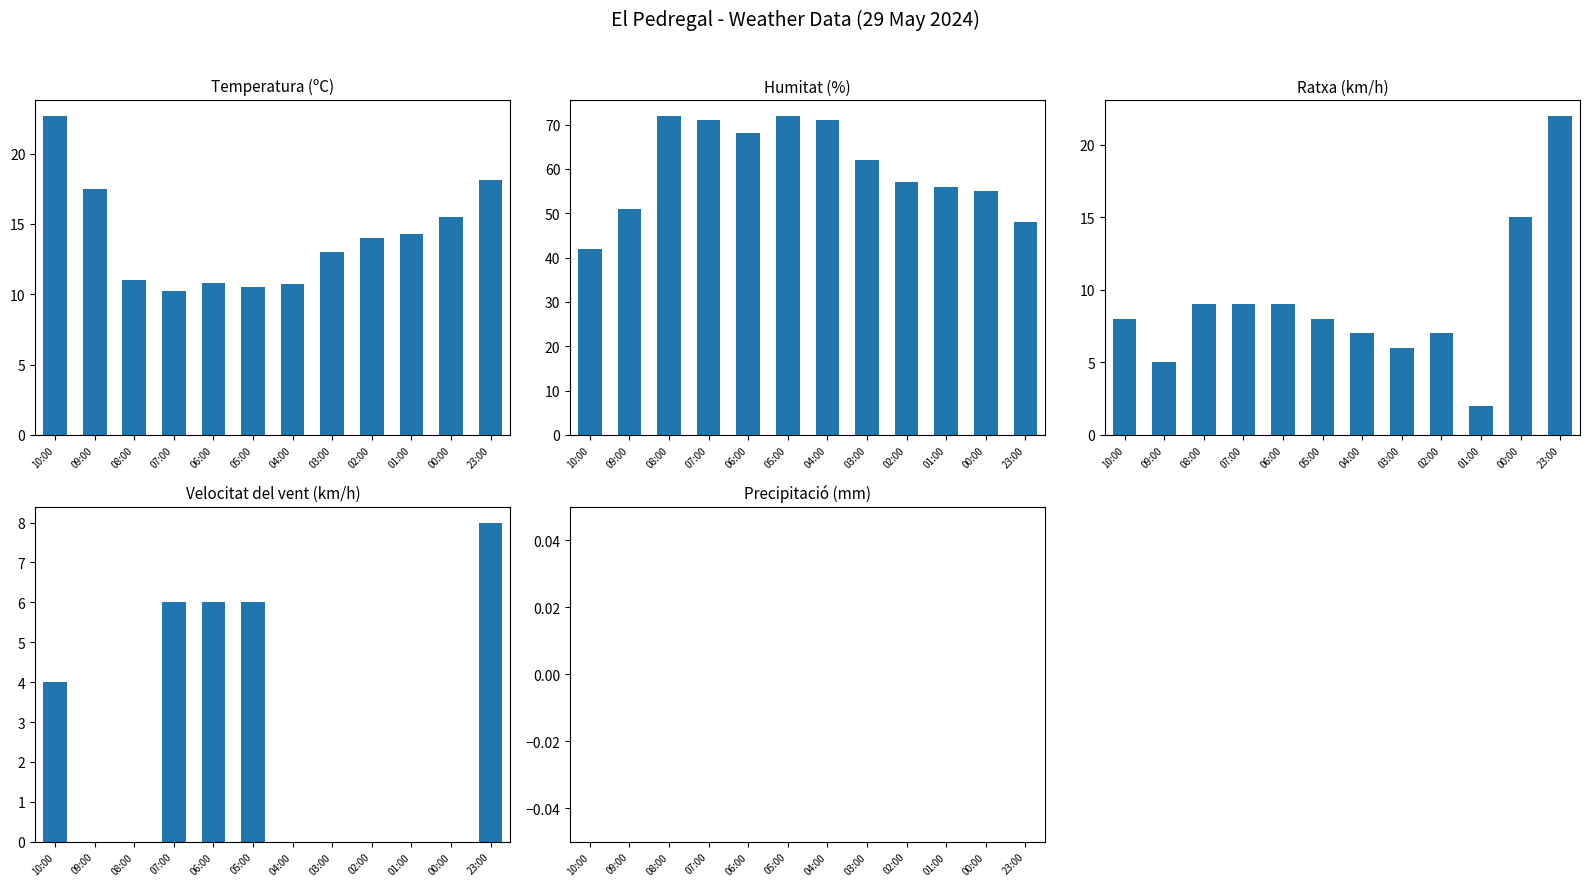

How many data points in Humitat (%) are above 62?

5